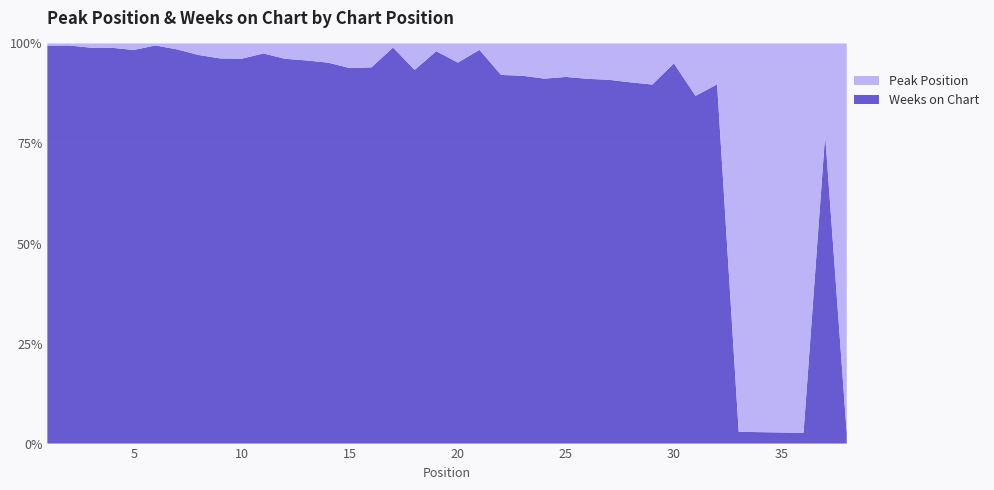

Reading left to right, transcribe all the data shown in this chart.

Peak Position: 1=1	2=1	3=2	4=2	5=3	6=1	7=3	8=6	9=7	10=8	11=5	12=8	13=9	14=10	15=12	16=12	17=2	18=14	19=4	20=10	21=3	22=17	23=18	24=19	25=18	26=19	27=20	28=21	29=23	30=10	31=25	32=23	33=33	34=34	35=35	36=36	37=30	38=38
Weeks on Chart: 1=187	2=197	3=187	4=182	5=181	6=200	7=199	8=202	9=180	10=202	11=195	12=201	13=203	14=198	15=183	16=189	17=192	18=198	19=202	20=199	21=184	22=199	23=205	24=197	25=197	26=196	27=200	28=195	29=201	30=191	31=166	32=202	33=1	34=1	35=1	36=1	37=101	38=1